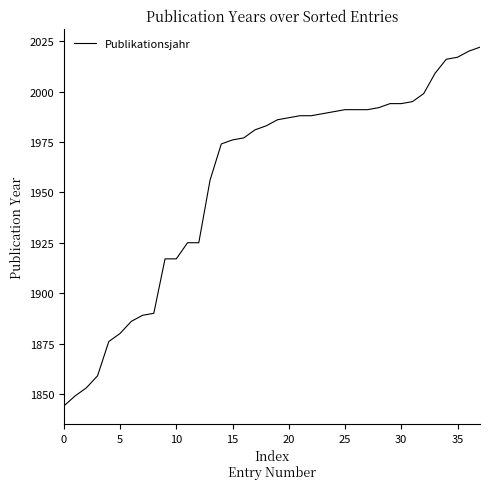

What is the maximum value shown in the chart?

2022